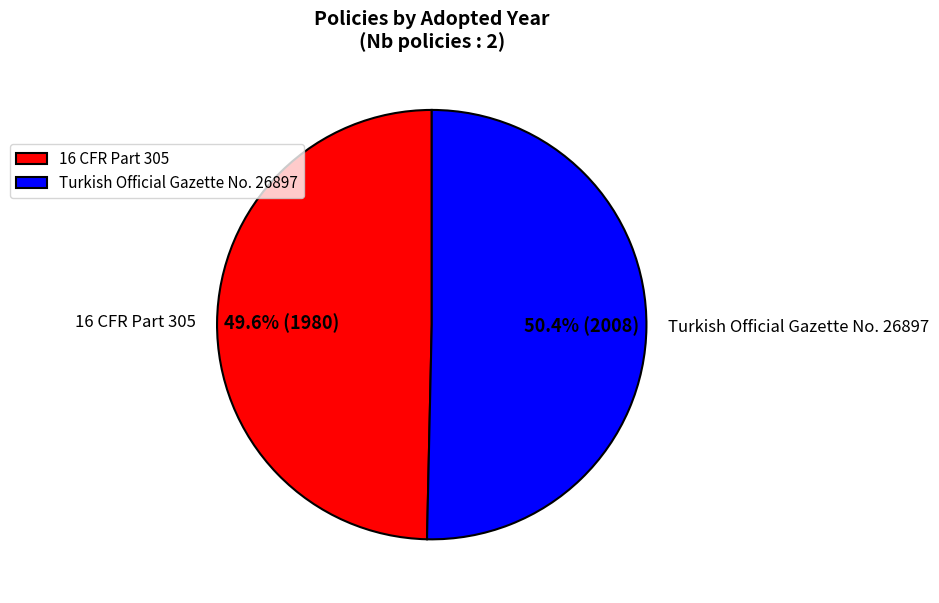

To the nearest percent, what percentage of the pie is 16 CFR Part 305?

50%